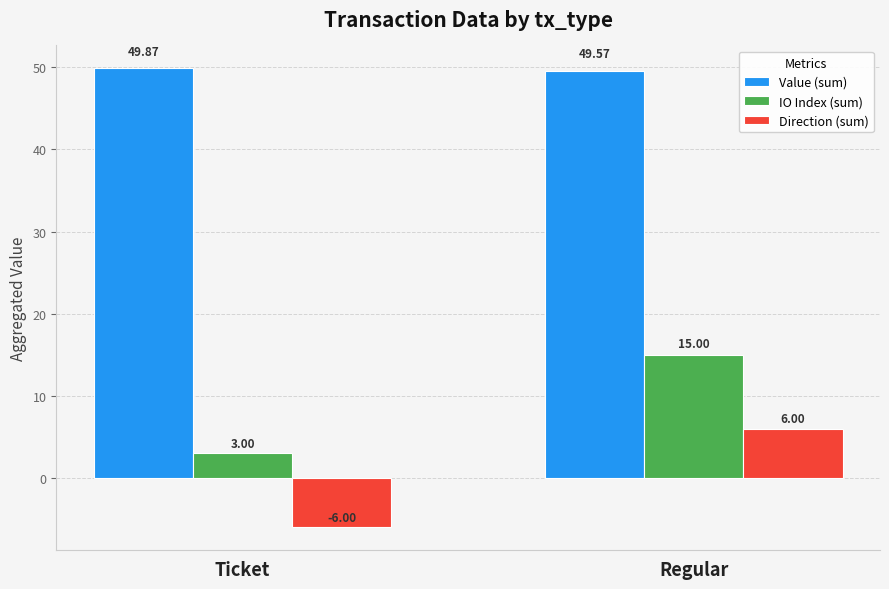

What value does the Value (sum) series have at Ticket?

49.9